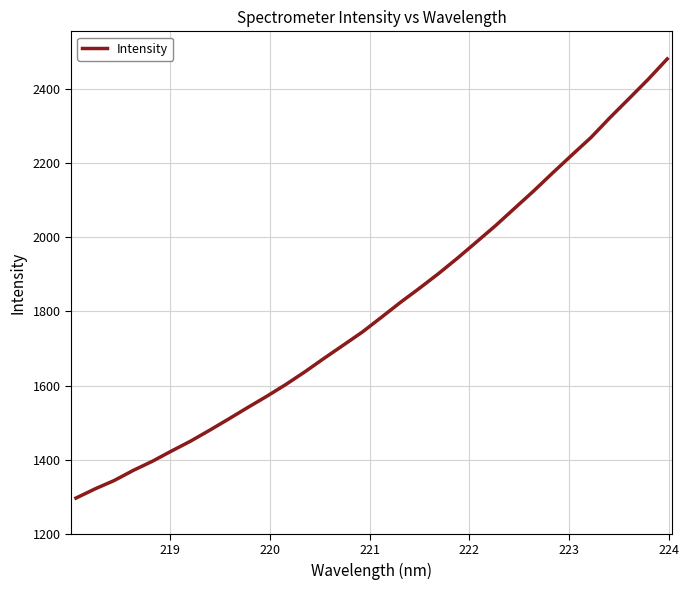

What is the difference between the maximum and minimum values?

1184.9